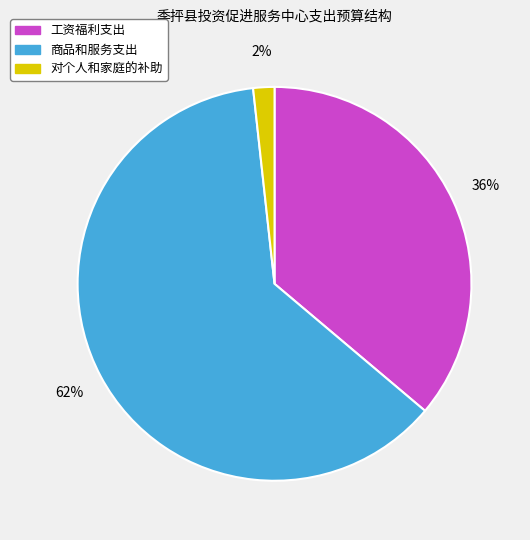

Is there a majority slice in this chart?

Yes